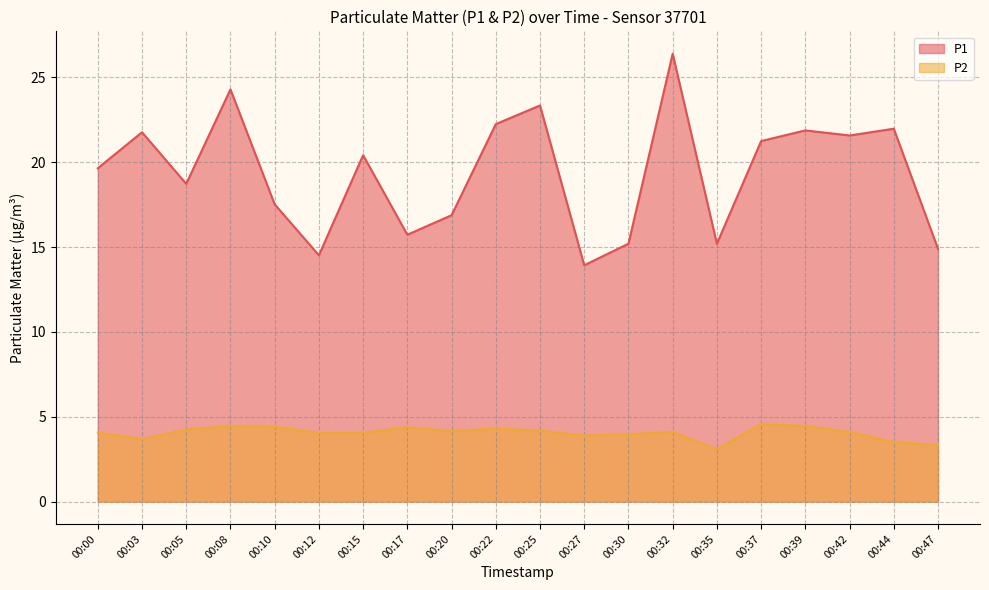

What is the maximum value for P2?

4.6